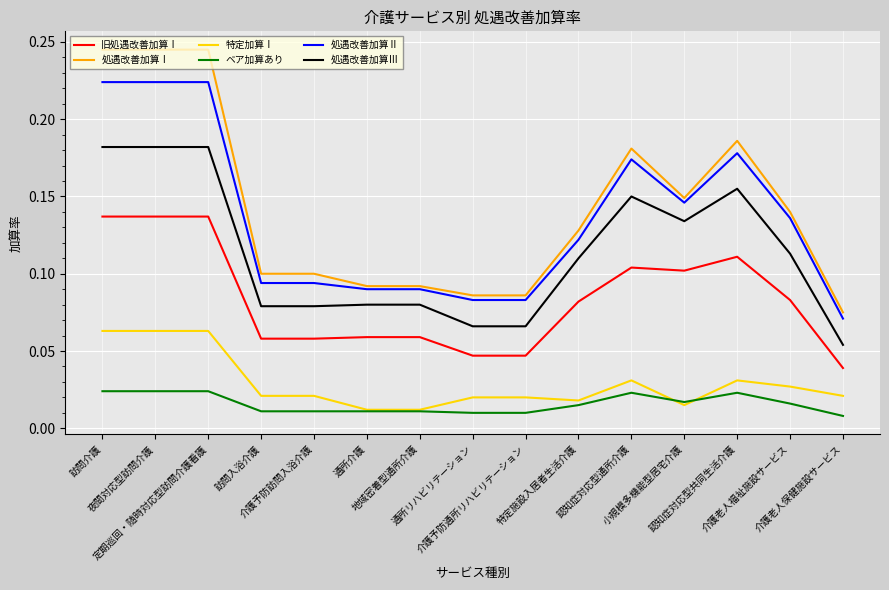

Rank the series by their maximum value, from lowest to highest.

ベア加算あり, 特定加算Ⅰ, 旧処遇改善加算Ⅰ, 処遇改善加算Ⅲ, 処遇改善加算Ⅱ, 処遇改善加算Ⅰ